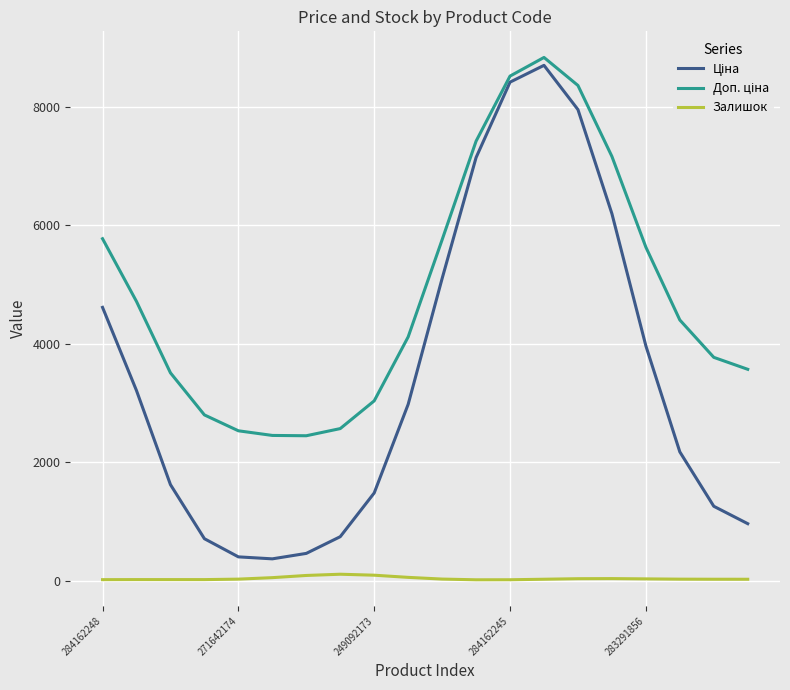

What is the greatest value displayed?

8837.5